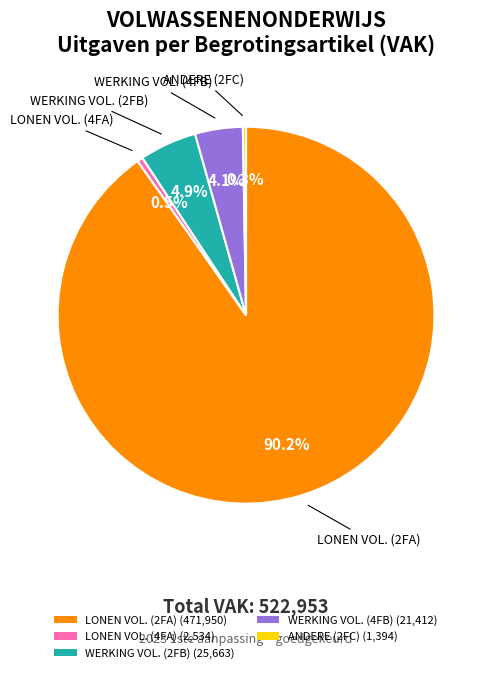

How many segments does this pie chart have?

5